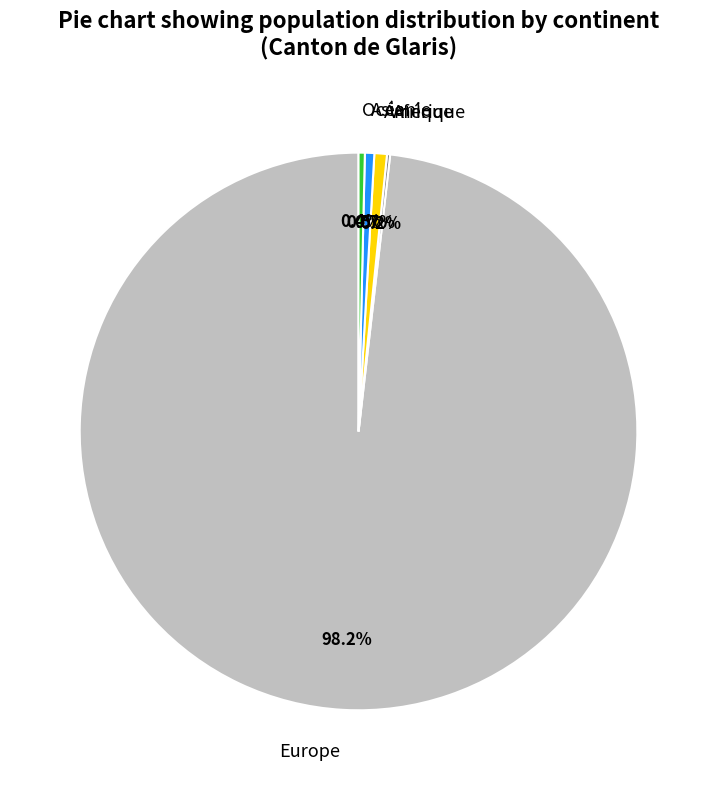

What is the majority slice?

Europe